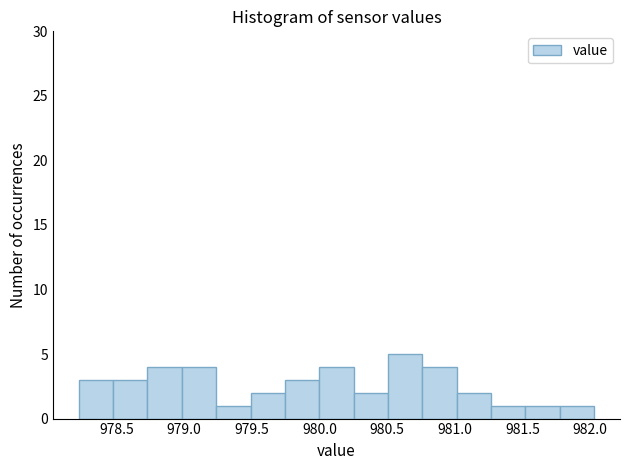

Reading left to right, transcribe this chart: for each bar, give the range it covers on the x-axis and its height. Neither the bar edges nor the heights are printed on the chart, so give them approximately, as read against the axes.

978.20 to 978.45: 3
978.45 to 978.75: 3
978.75 to 979.00: 4
979.00 to 979.25: 4
979.25 to 979.50: 1
979.50 to 979.75: 2
979.75 to 980.00: 3
980.00 to 980.25: 4
980.25 to 980.50: 2
980.50 to 980.75: 5
980.75 to 981.00: 4
981.00 to 981.25: 2
981.25 to 981.50: 1
981.50 to 981.80: 1
981.80 to 982.05: 1